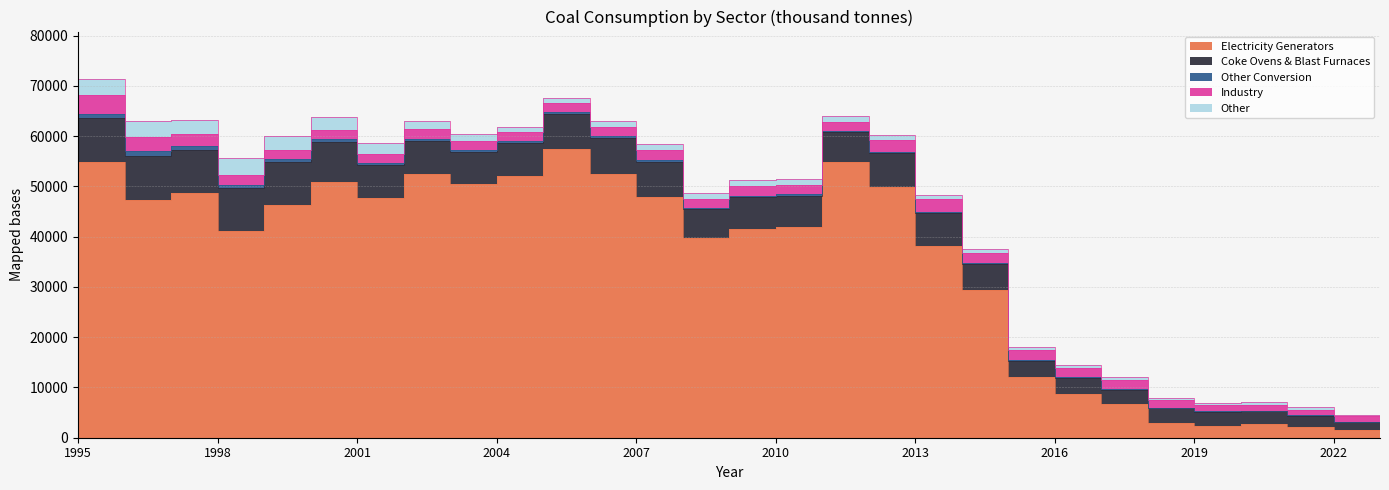

How many intersections are there between Electricity Generators and Coke Ovens & Blast Furnaces?

3